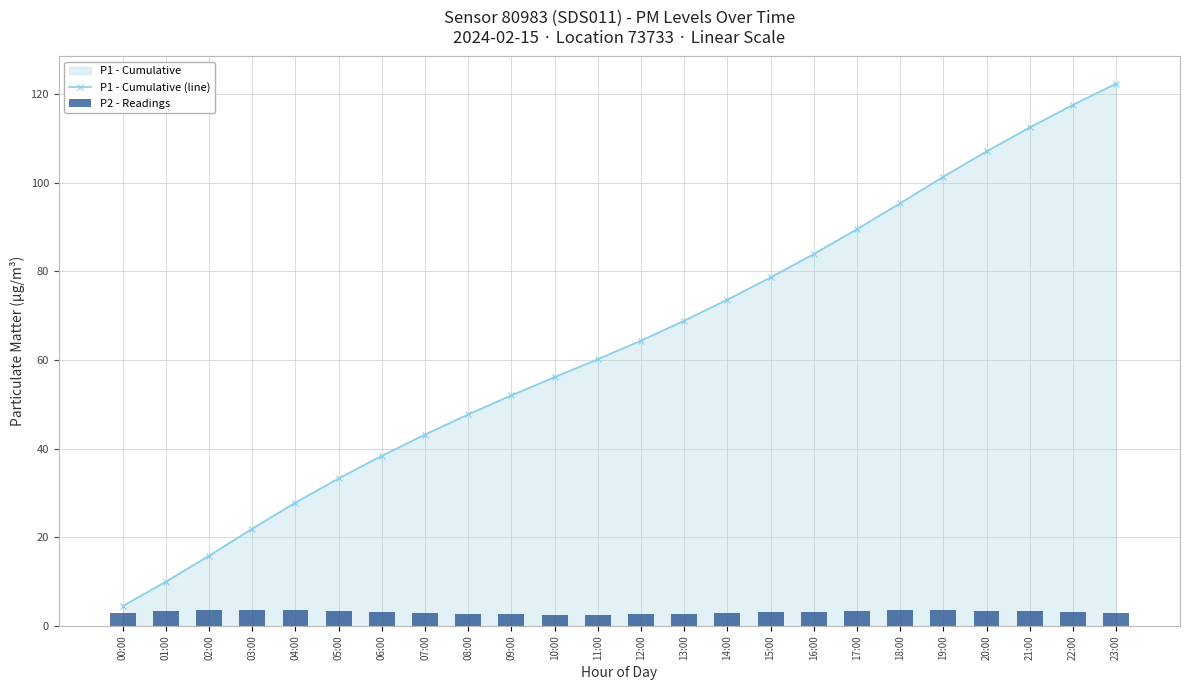

Reading left to right, list all the values displayed in this chart.

P1 - Cumulative (line): 4.5	10.0	15.9	22.0	27.9	33.3	38.4	43.2	47.8	52.1	56.2	60.2	64.4	68.9	73.7	78.7	84.0	89.6	95.4	101.4	107.1	112.5	117.6	122.4
P2 - Readings: 2.9	3.4	3.5	3.7	3.5	3.3	3.1	3.0	2.8	2.7	2.5	2.5	2.6	2.8	2.9	3.0	3.2	3.4	3.5	3.6	3.5	3.3	3.1	3.0